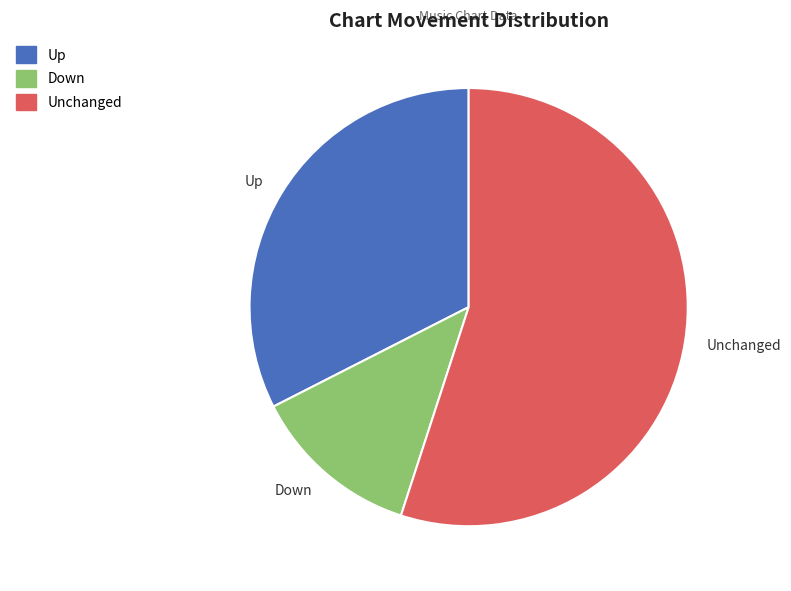

Between Down and Up, which is larger?

Up